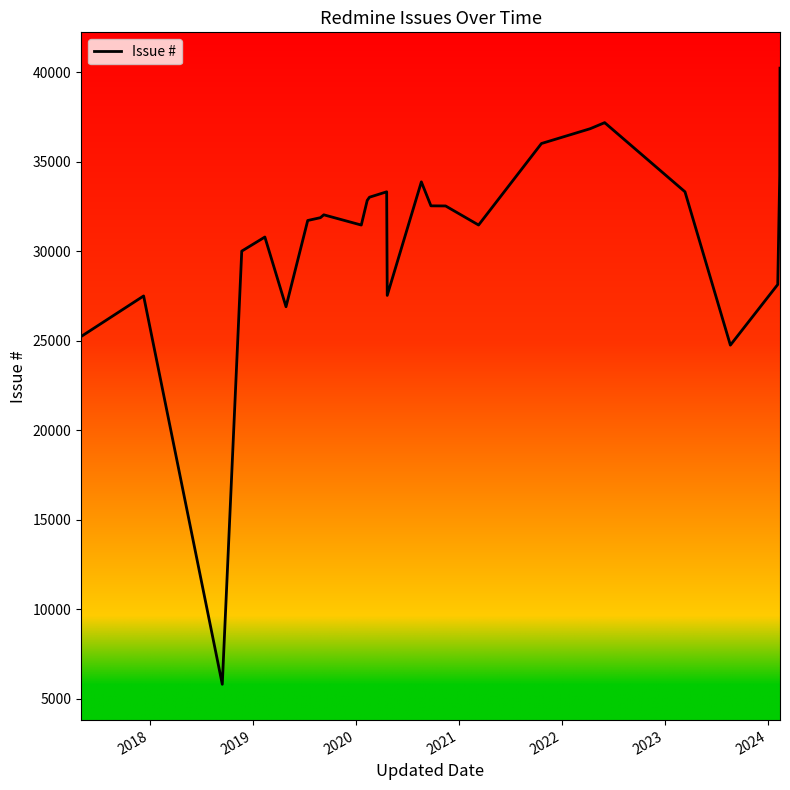

Count the number of data series in this chart.

1